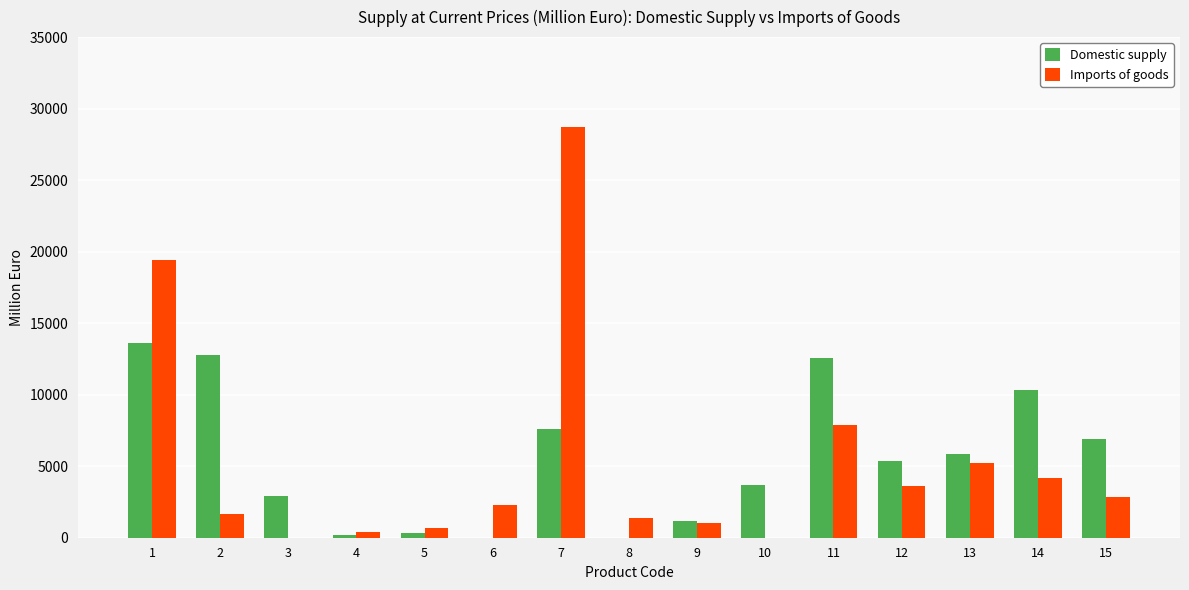

How many groups of bars are there?

15